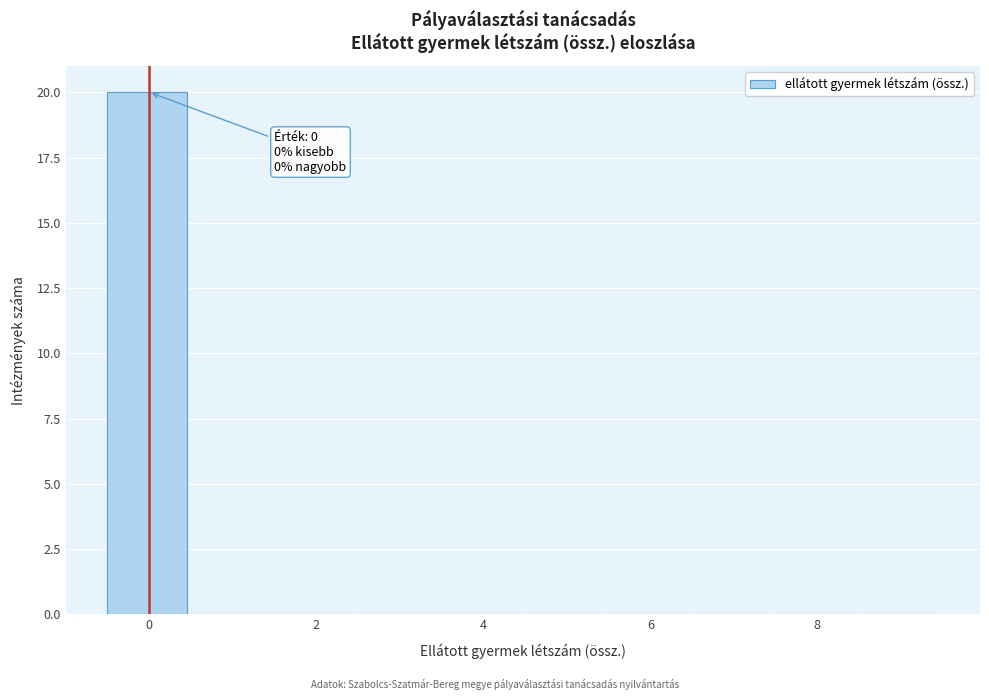

Over which range of the x-axis is the bar tallest?

-0.5 to 0.5